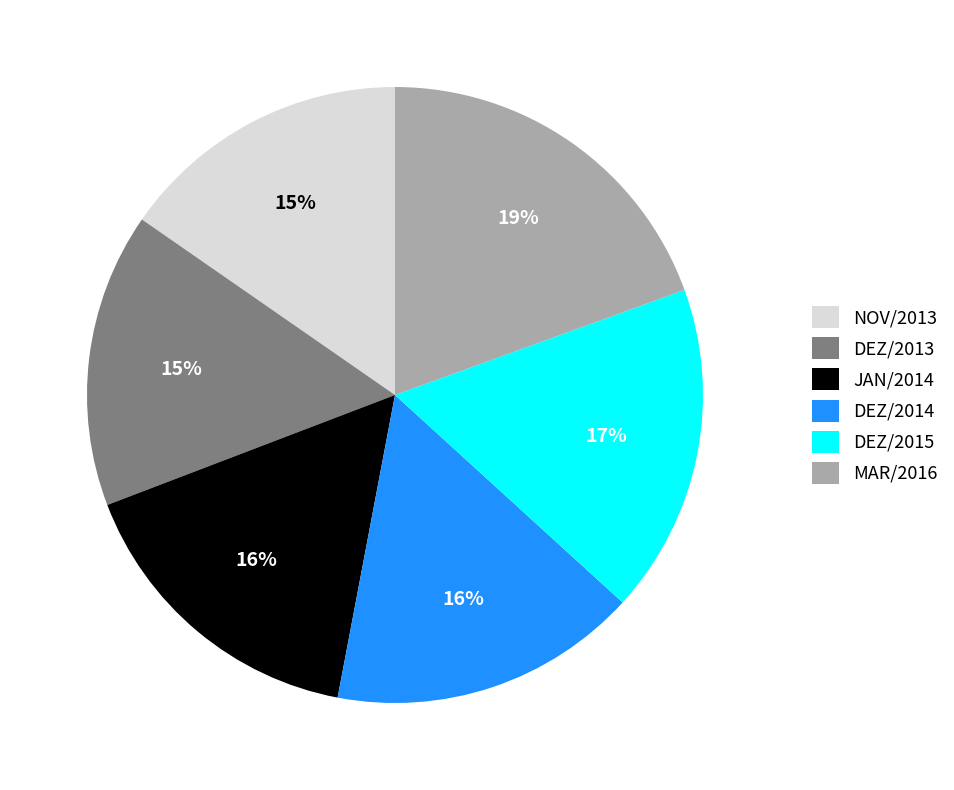

True or false: DEZ/2013 accounts for 24% of the total.

False